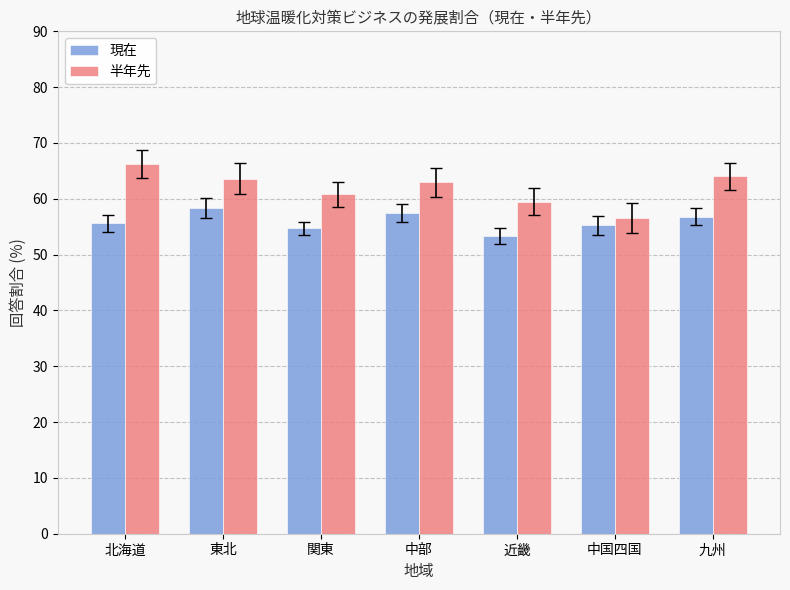

What is the difference between the maximum and second lowest values in the 半年先 series?

6.8